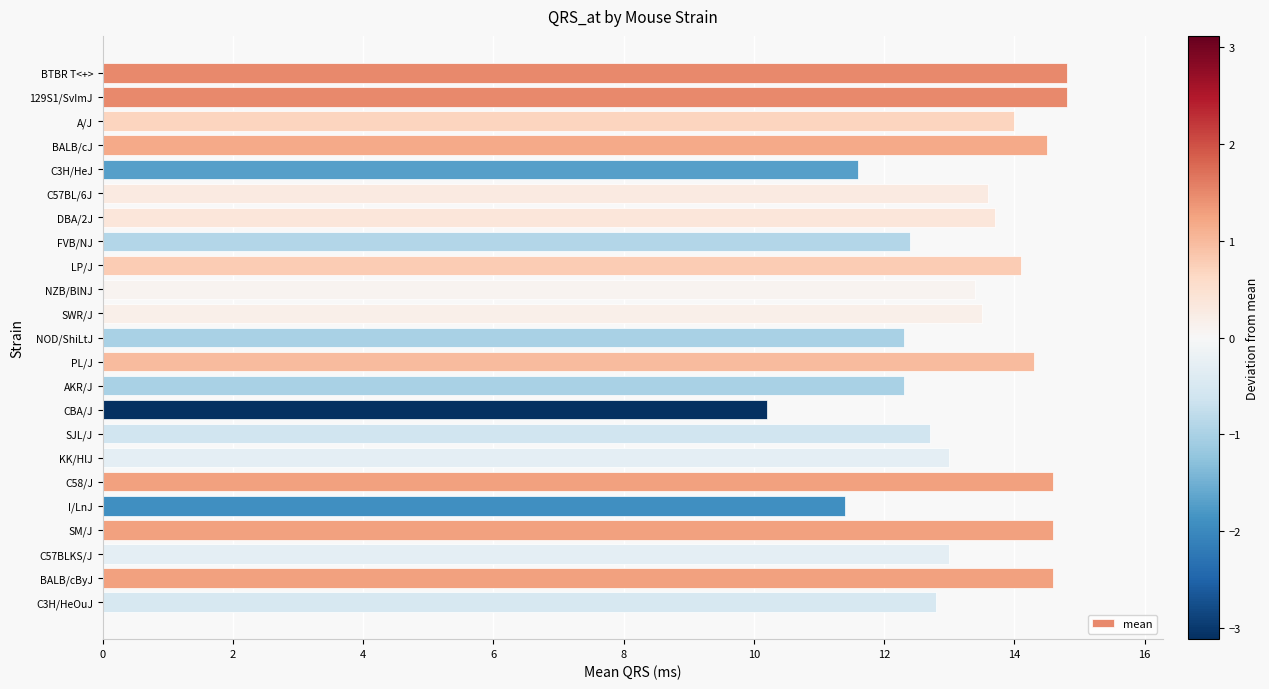

What is the value of the 16th bar from the top?

12.7